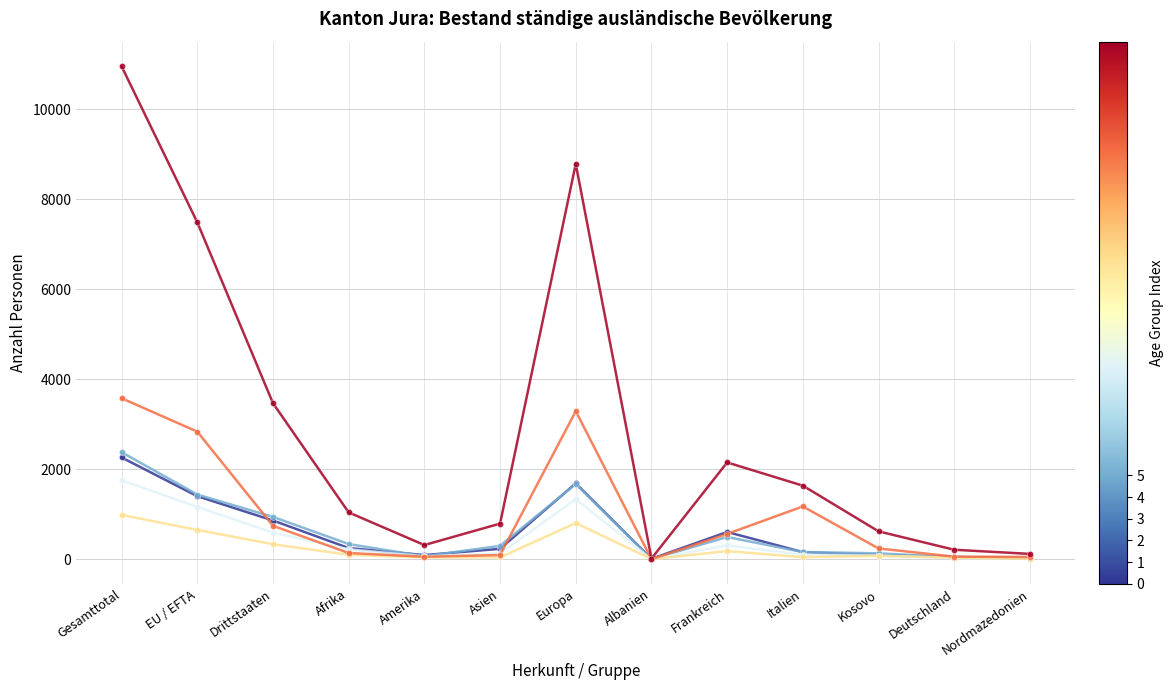

What is the label of the 6th point from the right?

Albanien